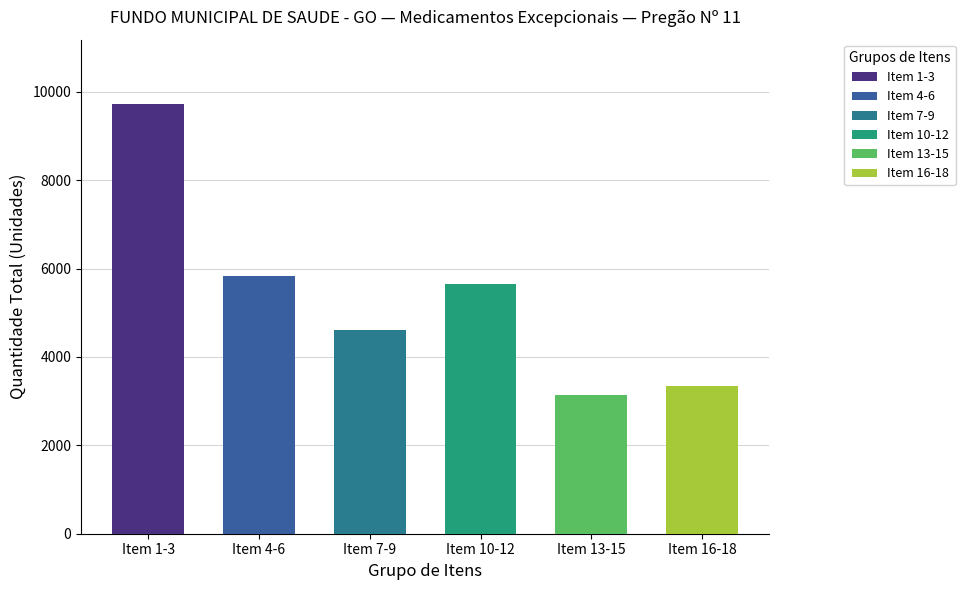

How many series are shown in this chart?

6